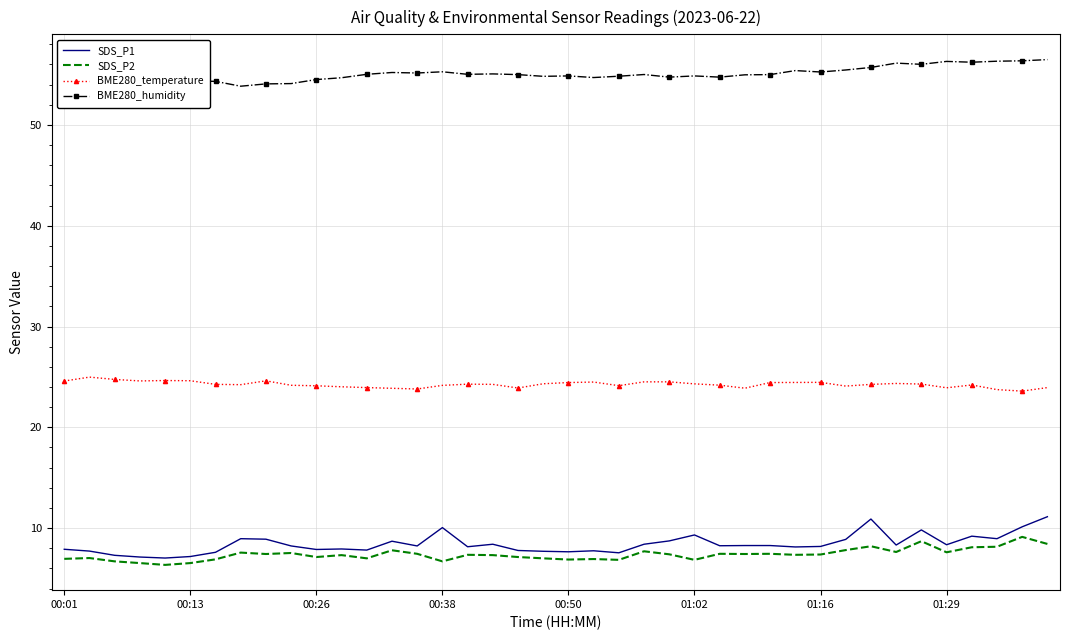

What is the difference between the second highest and minimum values in the SDS_P1 series?

3.9